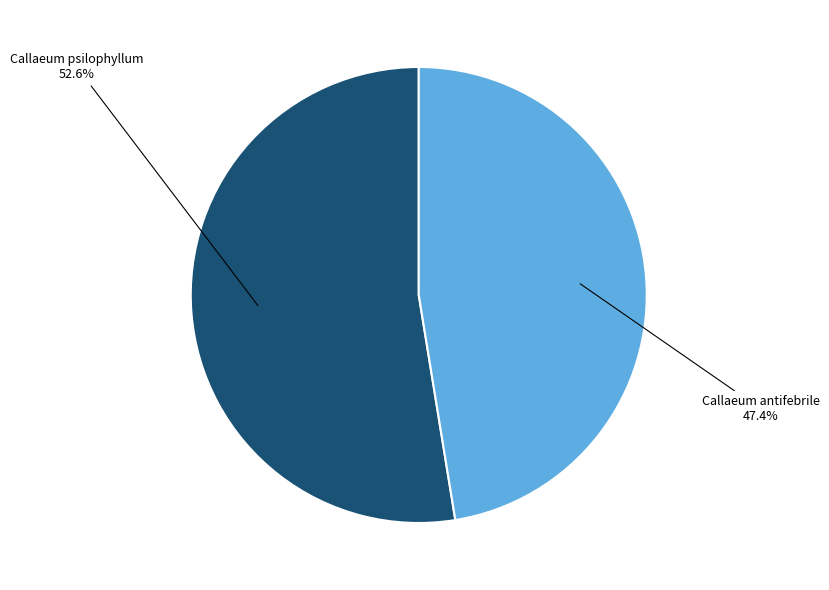

Does any single category account for the majority?

Yes